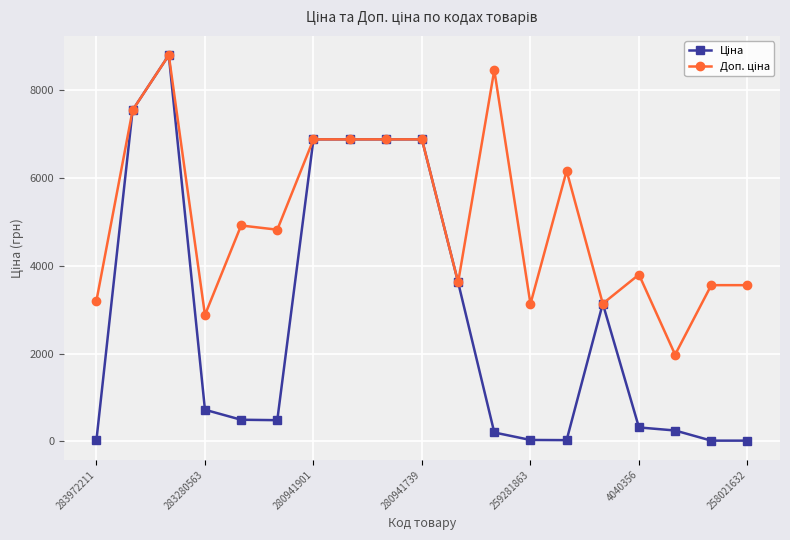

What is the maximum value shown in the chart?

8797.6